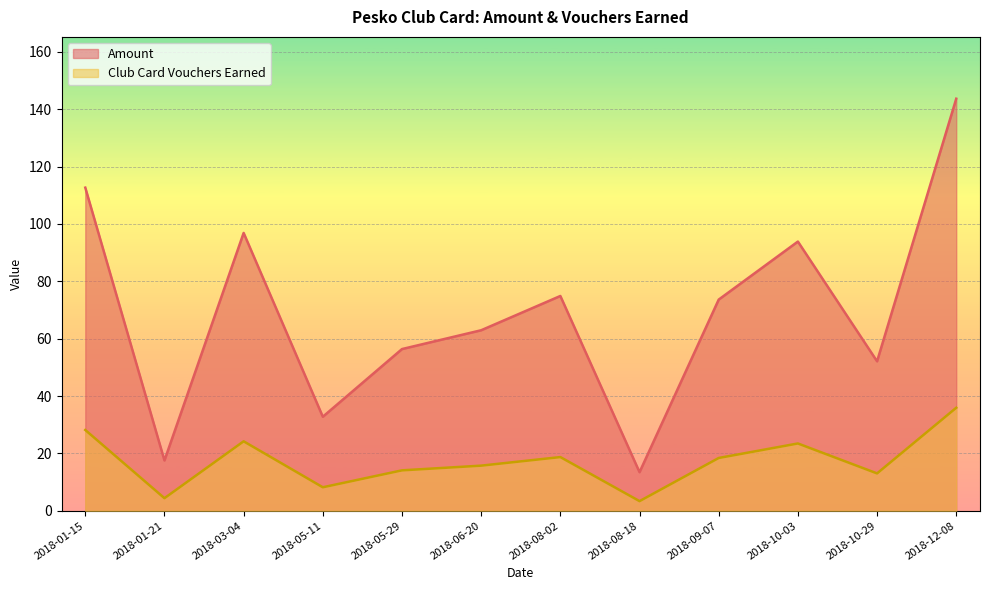

At how many categories does at least one series exceed 122?

1